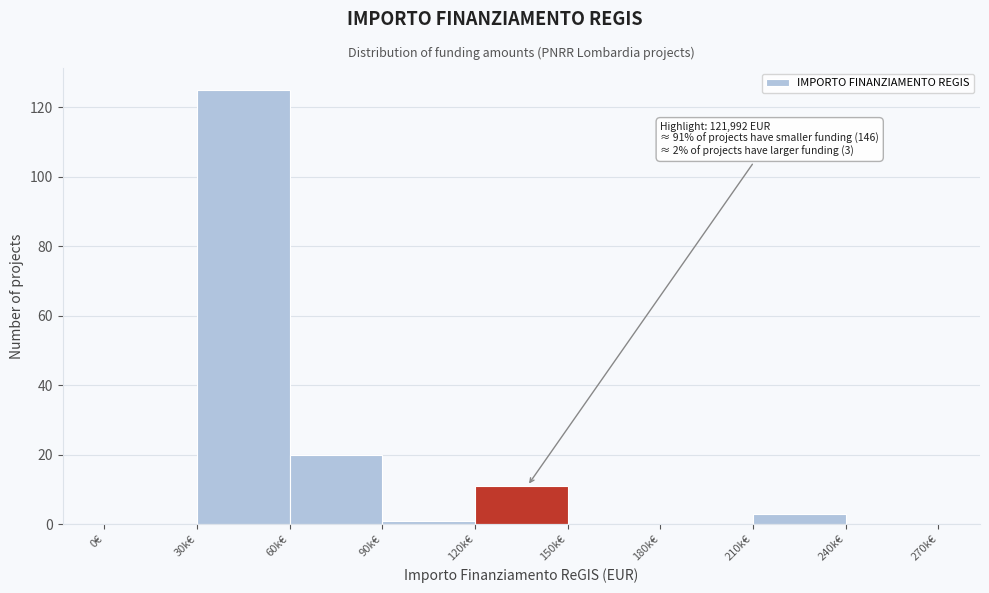

Reading right to left, list all the values displayed in this chart.

240k€=0	210k€=3	180k€=0	150k€=0	120k€=11	90k€=1	60k€=20	30k€=125	0€=0